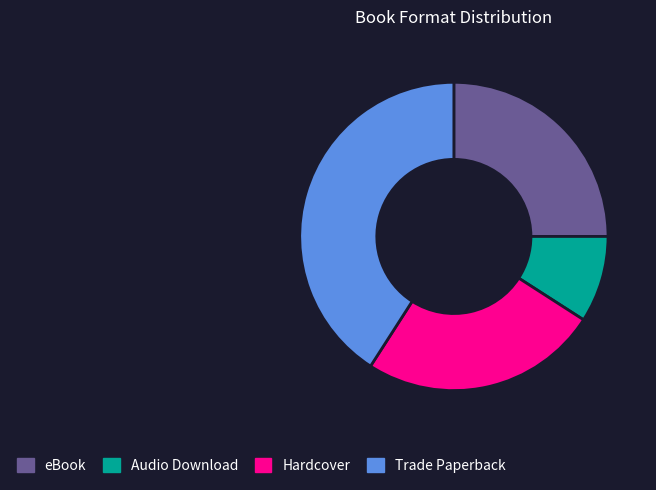

Which category has the smallest portion of the pie?

Audio Download